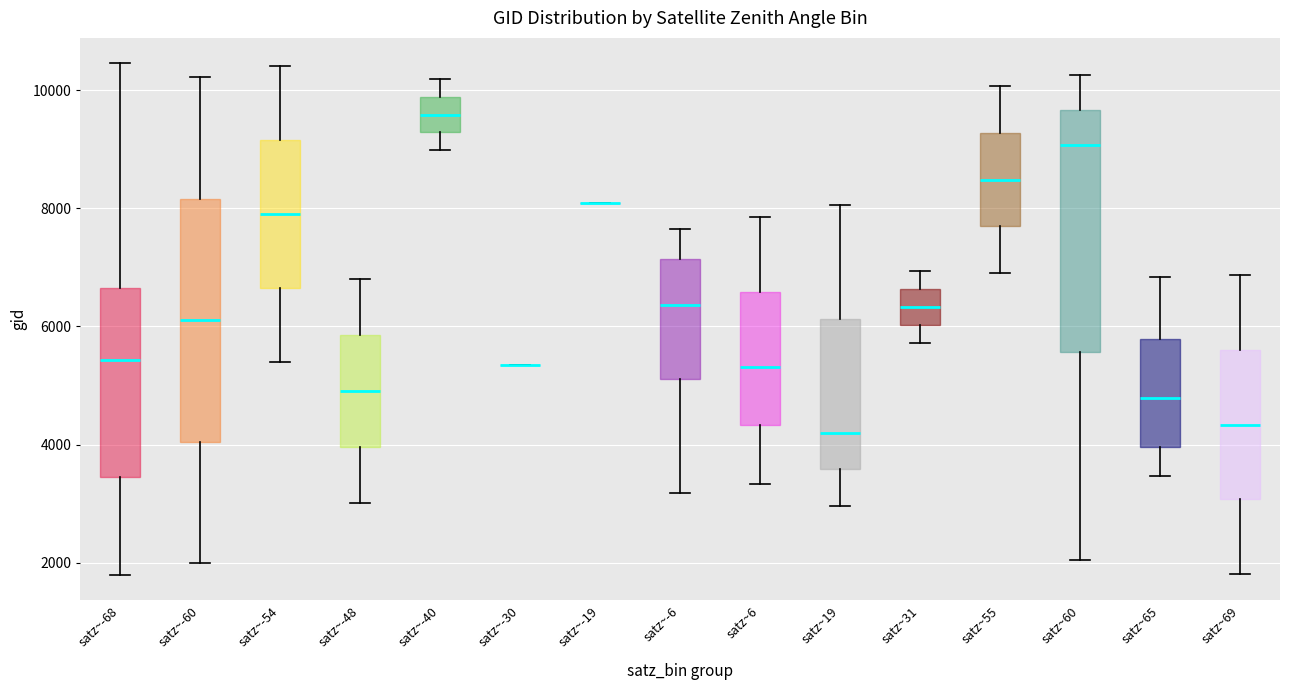

Reading left to right, transcribe this box plot: for each box, give where its median line is, the range the box spans, and where its two whiskers end, as read against the y-axis. The values are not printed on the chart, so give them approximately, as read against the axis.

satz~-68: median 5400, box 3400 to 6600, whiskers 1800 to 10400
satz~-60: median 6200, box 4000 to 8200, whiskers 2000 to 10200
satz~-54: median 8000, box 6600 to 9200, whiskers 5400 to 10400
satz~-48: median 5000, box 4000 to 5800, whiskers 3000 to 6800
satz~-40: median 9600, box 9200 to 9800, whiskers 9000 to 10200
satz~-30: box collapsed to a line at 5400, whiskers 5400 to 5400
satz~-19: box collapsed to a line at 8000, whiskers 8000 to 8000
satz~-6: median 6400, box 5200 to 7200, whiskers 3200 to 7600
satz~6: median 5400, box 4400 to 6600, whiskers 3400 to 7800
satz~19: median 4200, box 3600 to 6200, whiskers 3000 to 8000
satz~31: median 6400, box 6000 to 6600, whiskers 5800 to 7000
satz~55: median 8400, box 7600 to 9200, whiskers 7000 to 10000
satz~60: median 9000, box 5600 to 9600, whiskers 2000 to 10200
satz~65: median 4800, box 4000 to 5800, whiskers 3400 to 6800
satz~69: median 4400, box 3000 to 5600, whiskers 1800 to 6800